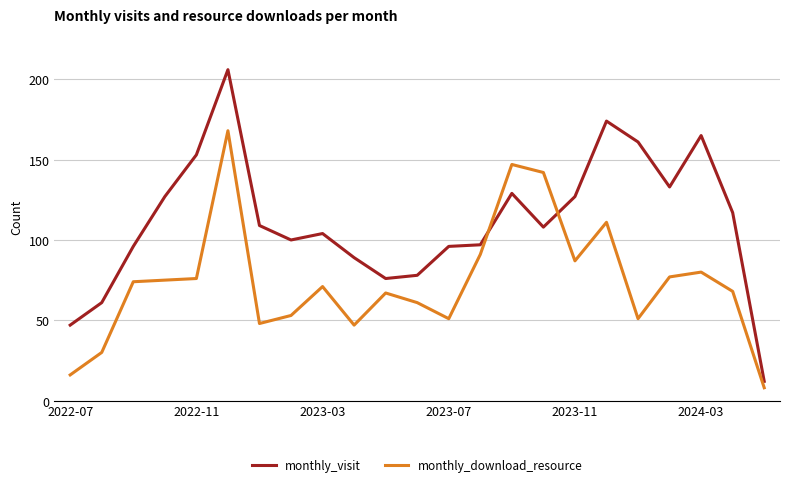

Rank the series by their maximum value, from highest to lowest.

monthly_visit, monthly_download_resource